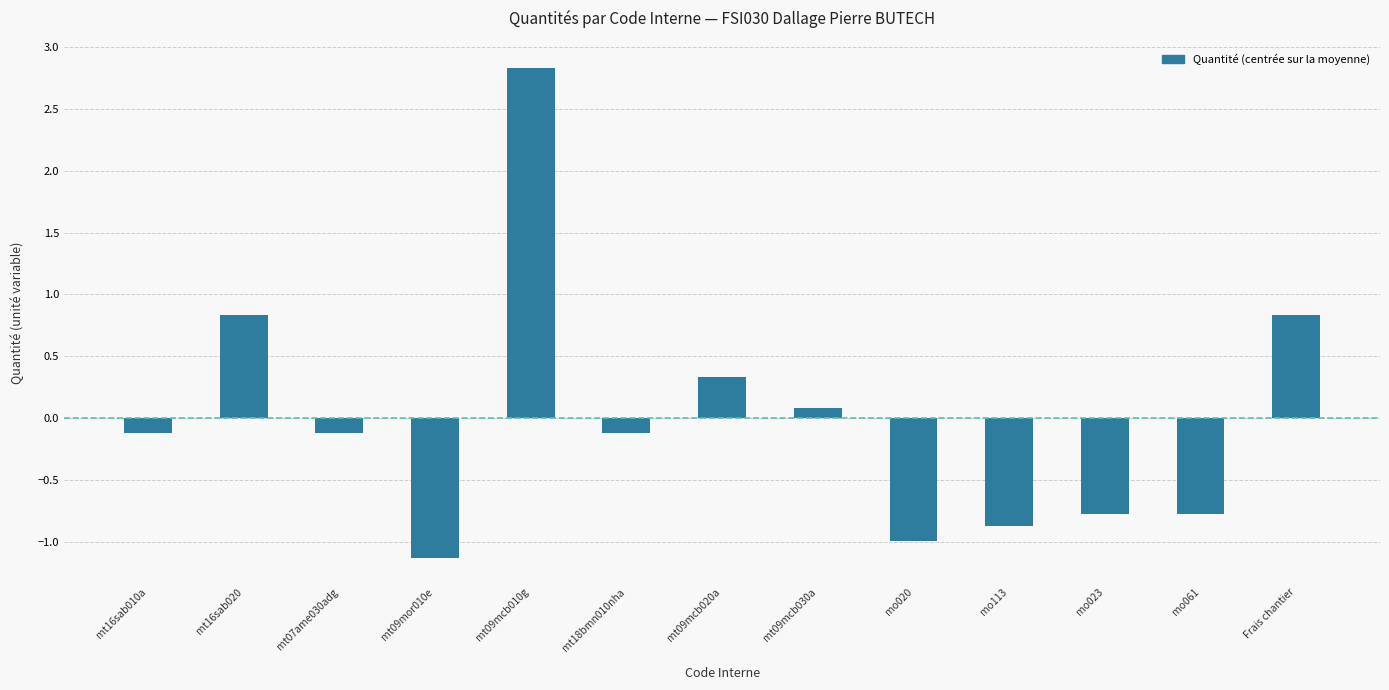

Reading left to right, extract all data points from this chart.

mt16sab010a=-0.1	mt16sab020=0.8	mt07ame030adg=-0.1	mt09mor010e=-1.1	mt09mcb010g=2.8	mt18bmn010nha=-0.1	mt09mcb020a=0.3	mt09mcb030a=0.1	mo020=-1.0	mo113=-0.9	mo023=-0.8	mo061=-0.8	Frais chantier=0.8